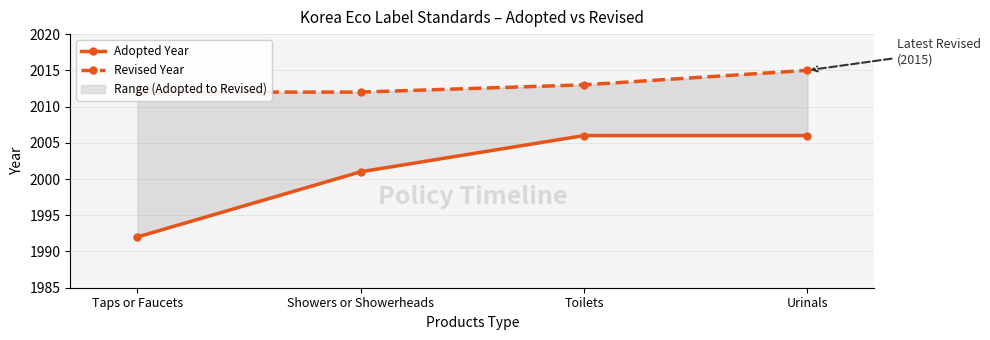

Reading left to right, list all the values displayed in this chart.

Adopted Year: Taps or Faucets=1992	Showers or Showerheads=2001	Toilets=2006	Urinals=2006
Revised Year: Taps or Faucets=2012	Showers or Showerheads=2012	Toilets=2013	Urinals=2015